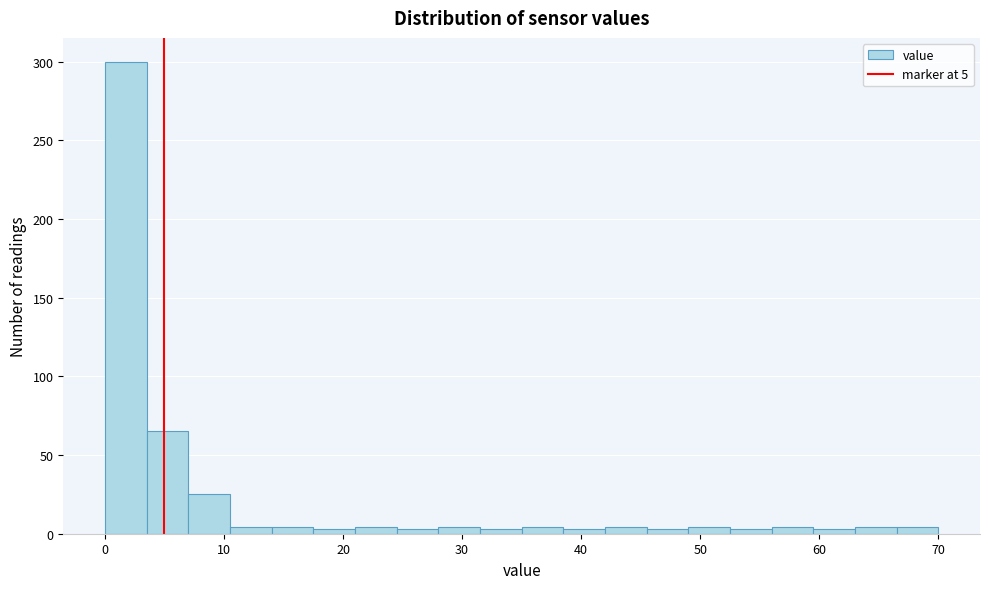

Around what value on the x-axis is the tallest bar? Give the approximate position of its centre, as read against the axis.

2